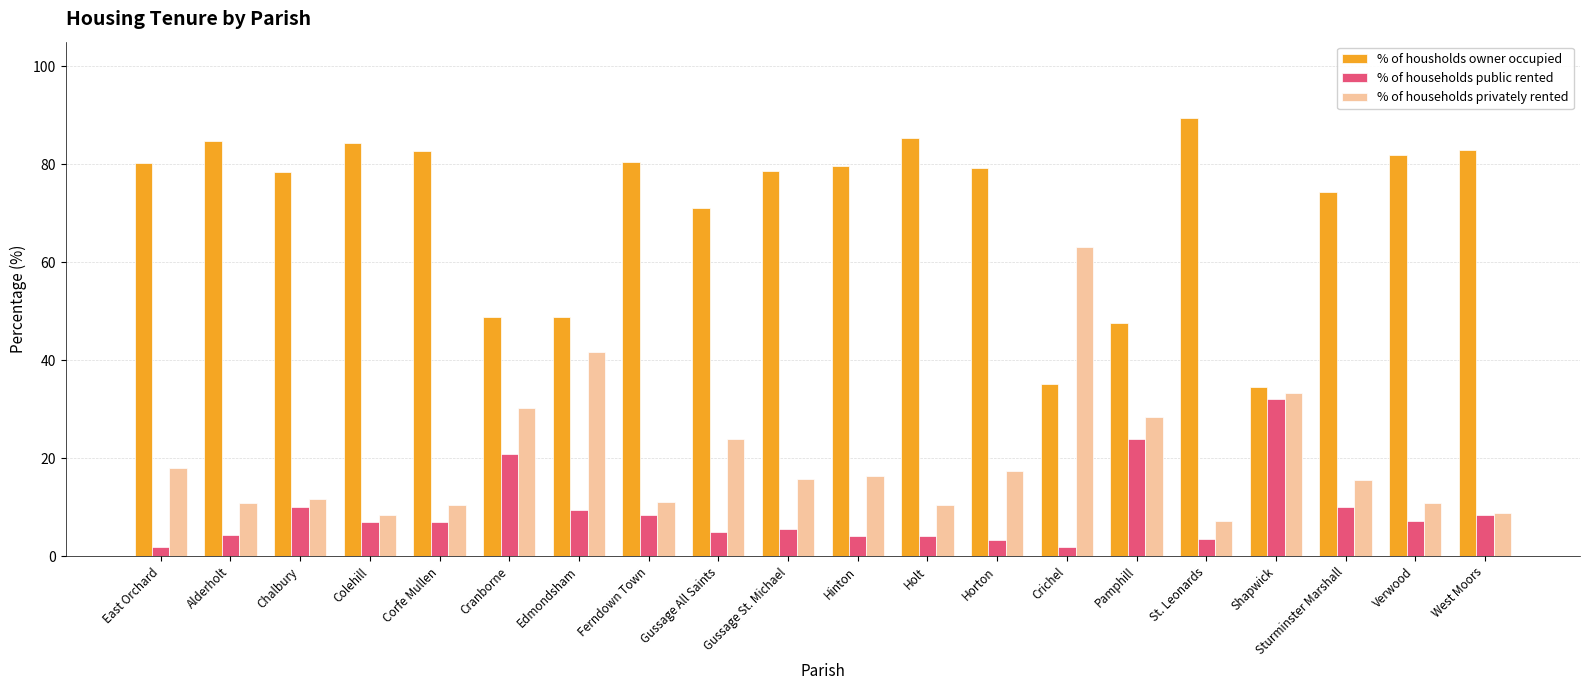

How many bars are there in each group?

3